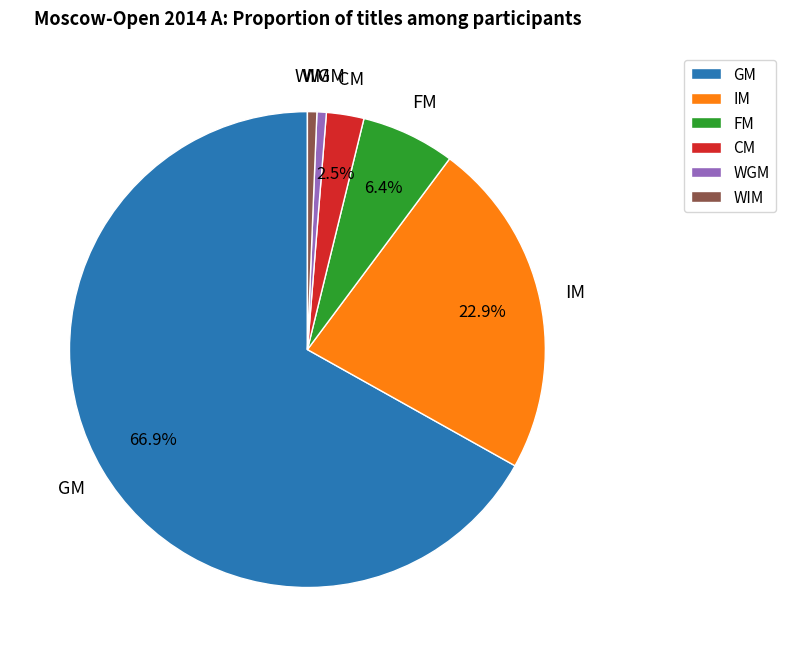

Do GM and FM together represent more than half of the pie?

Yes